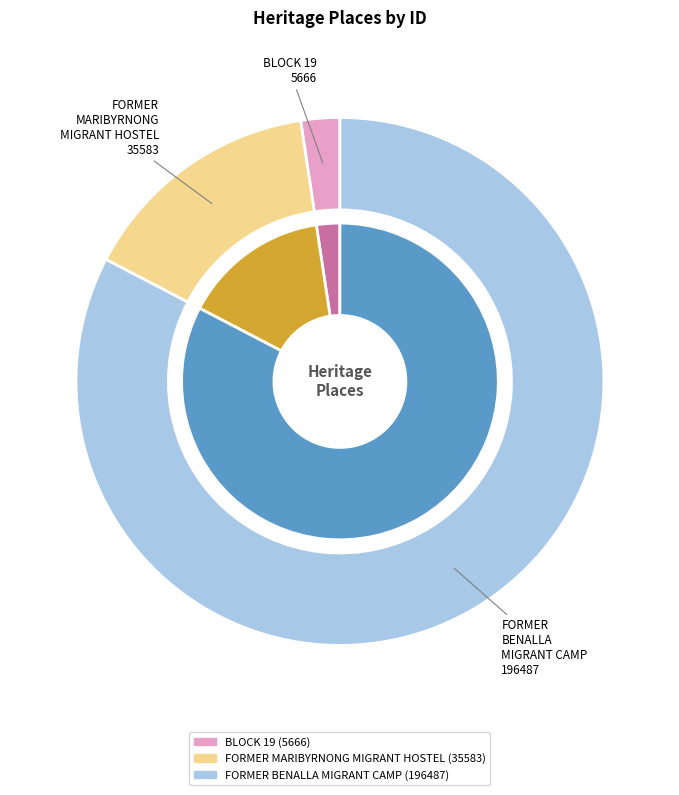

Is it true that FORMER MARIBYRNONG MIGRANT HOSTEL is 30% of the pie?

False